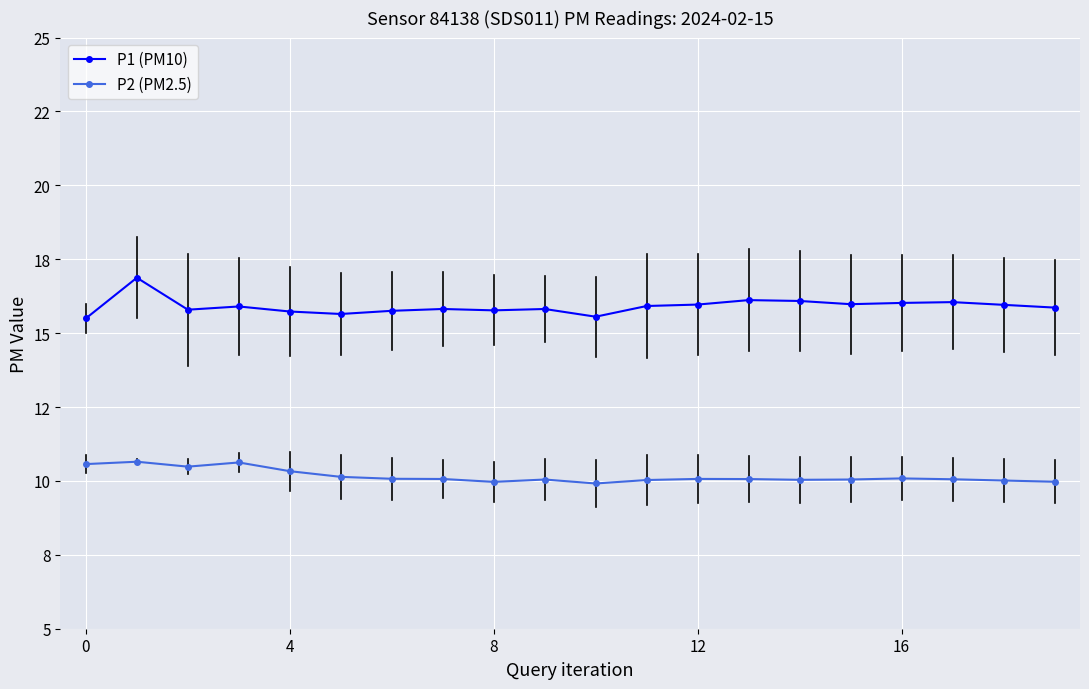

True or false: P2 (PM2.5) and P1 (PM10) cross at least once.

False